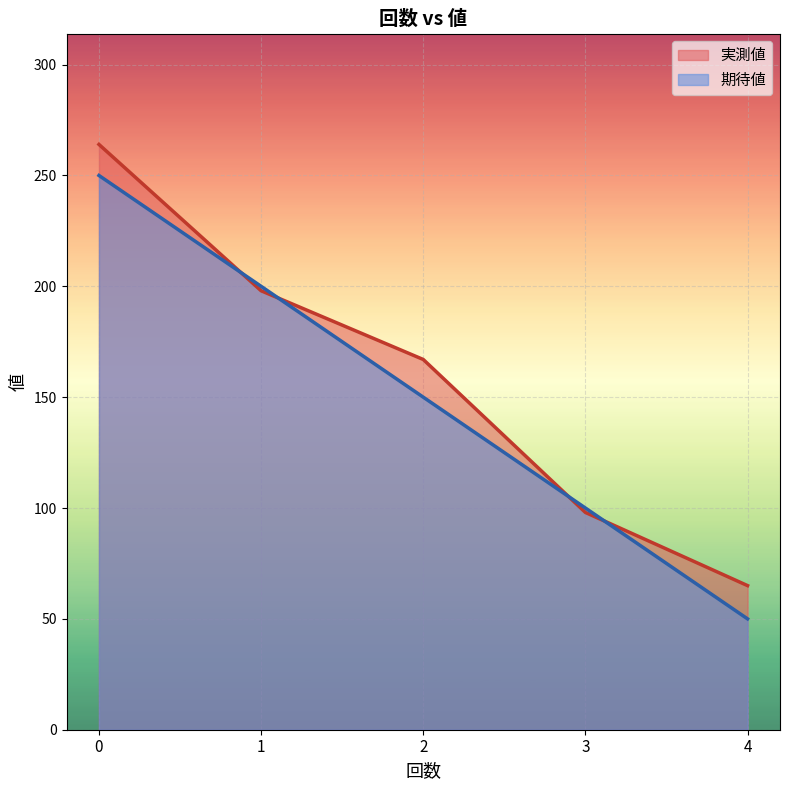

Count the number of categories in the chart.

5